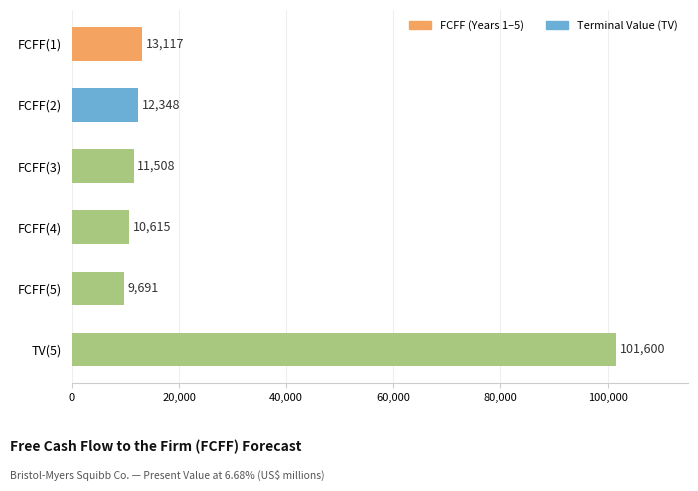

Rank the categories by value from lowest to highest.

FCFF(5), FCFF(4), FCFF(3), FCFF(2), FCFF(1), TV(5)